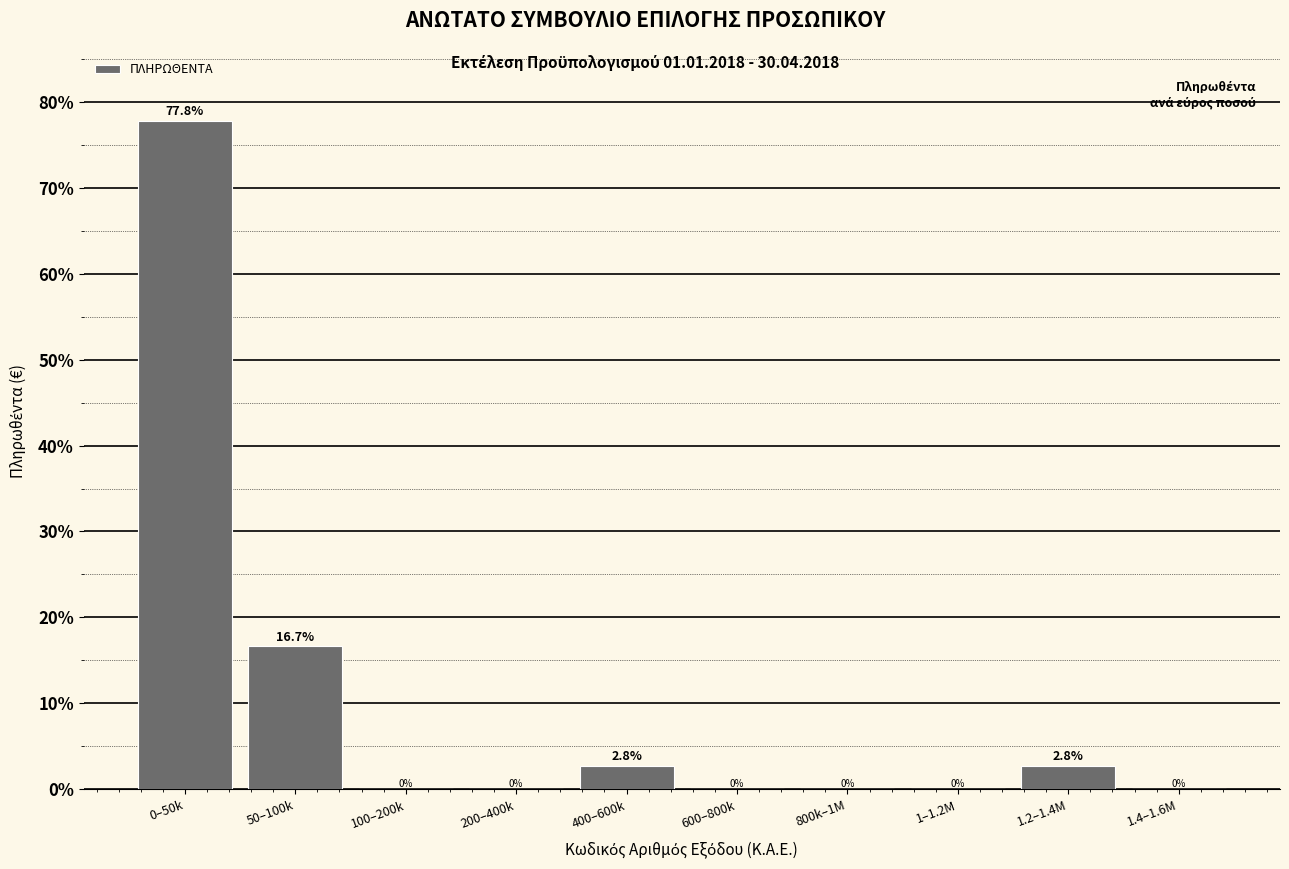

Reading left to right, list all the values displayed in this chart.

0–50k=77.8	50–100k=16.7	100–200k=0.0	200–400k=0.0	400–600k=2.8	600–800k=0.0	800k–1M=0.0	1–1.2M=0.0	1.2–1.4M=2.8	1.4–1.6M=0.0